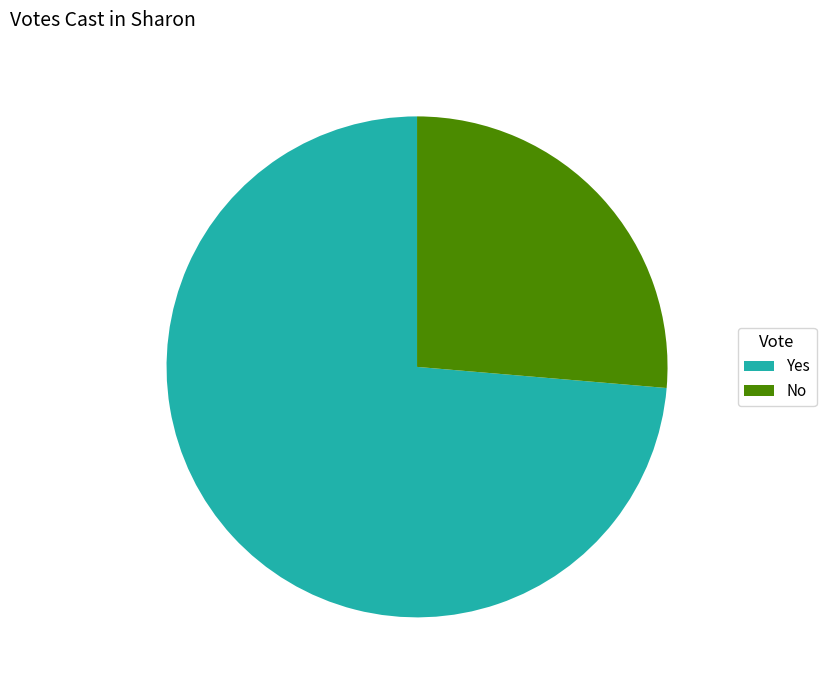

Is it true that No is 13% of the pie?

False